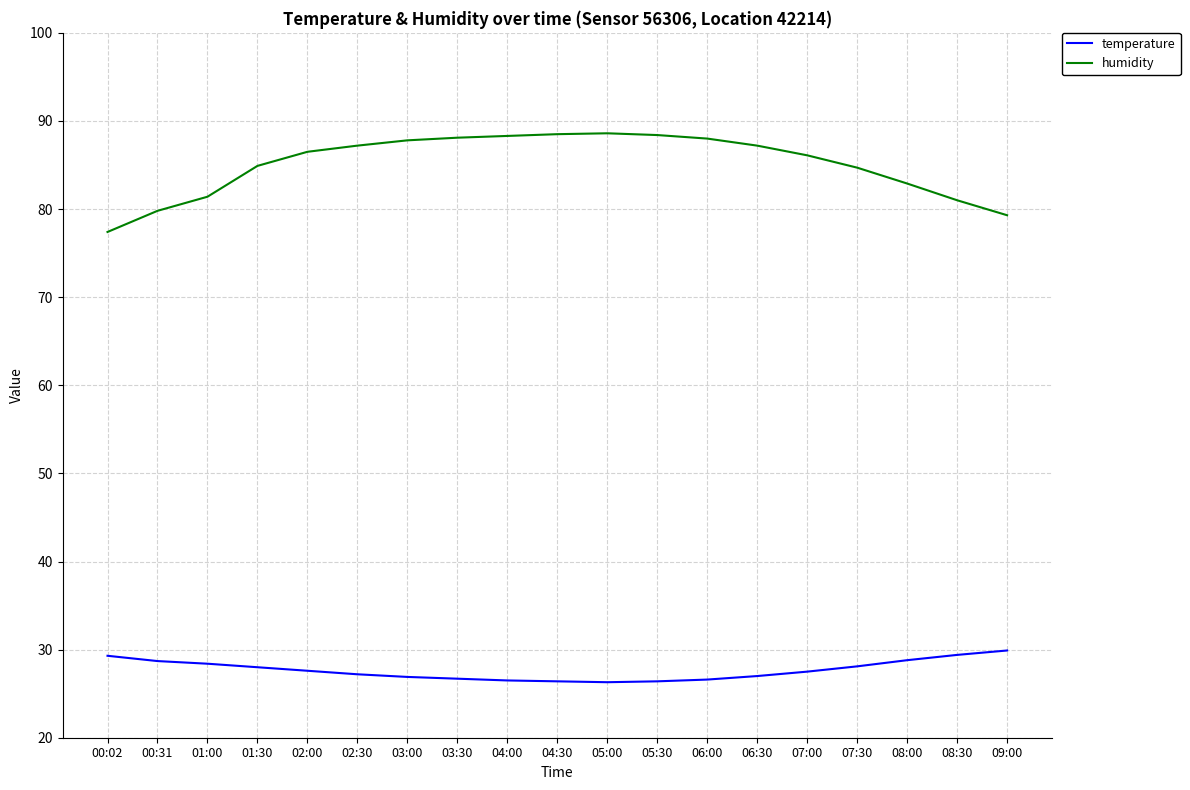

True or false: temperature and humidity cross at least once.

False